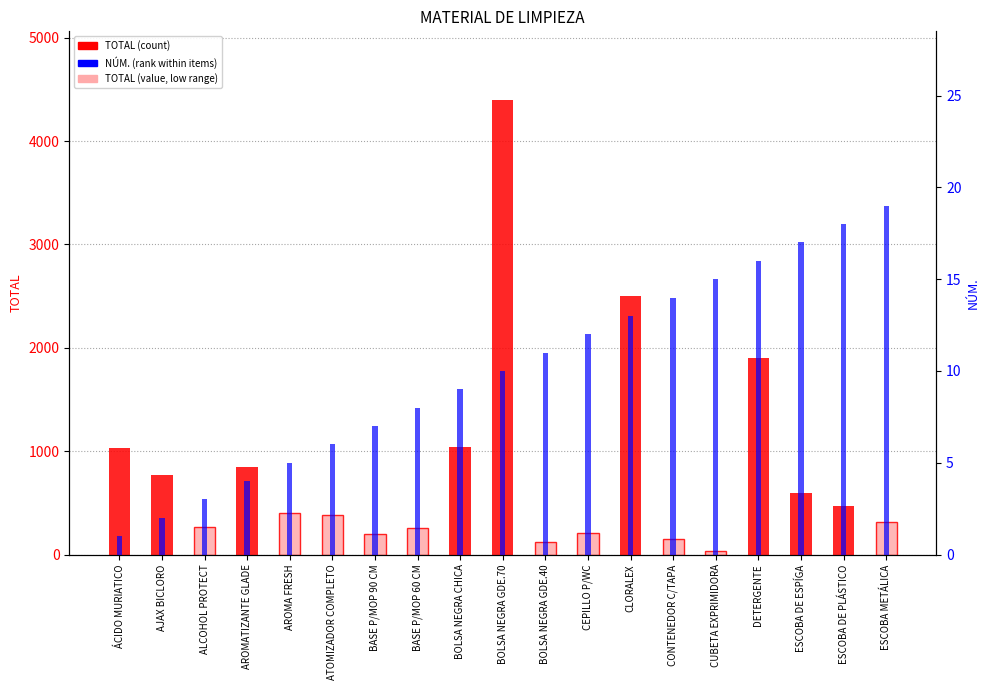

What are all the series names shown in the legend?

TOTAL, NÚM.